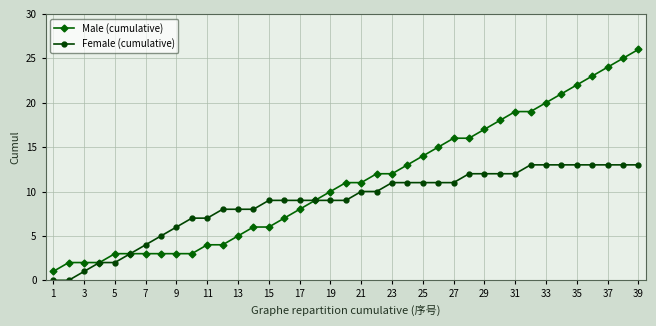

List the series in order of their overall mean, lowest first.

Female (cumulative), Male (cumulative)